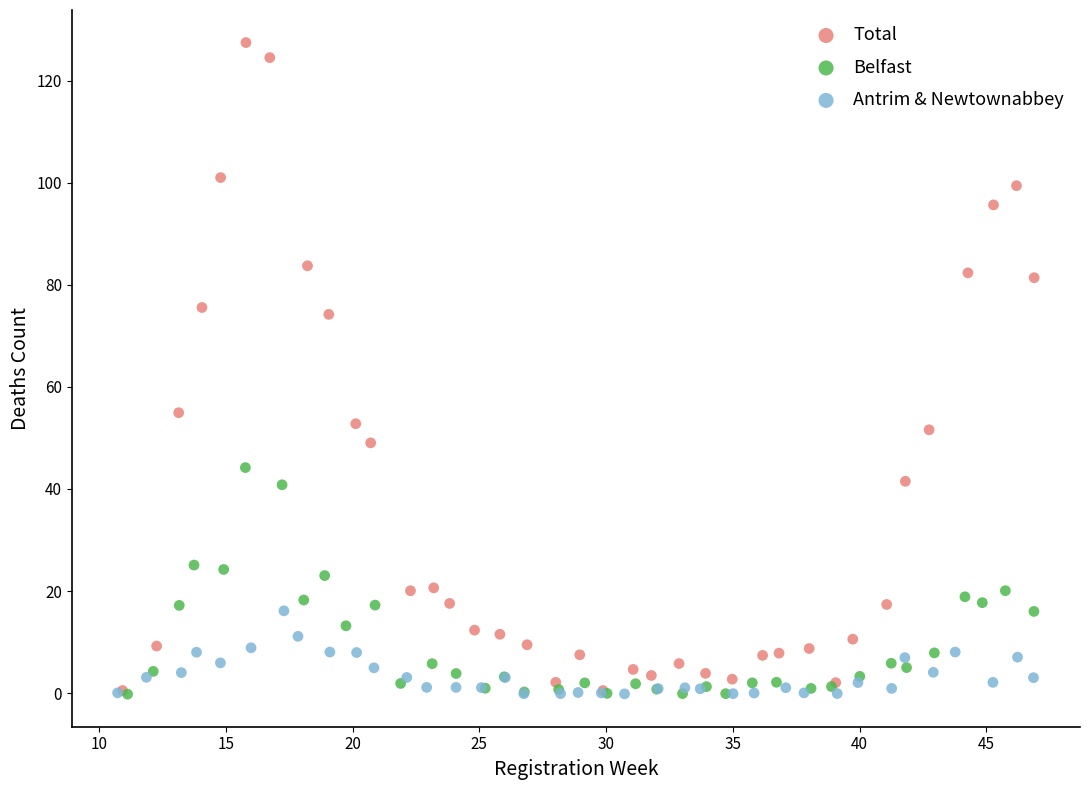

What are all the series names shown in the legend?

Total, Belfast, Antrim & Newtownabbey